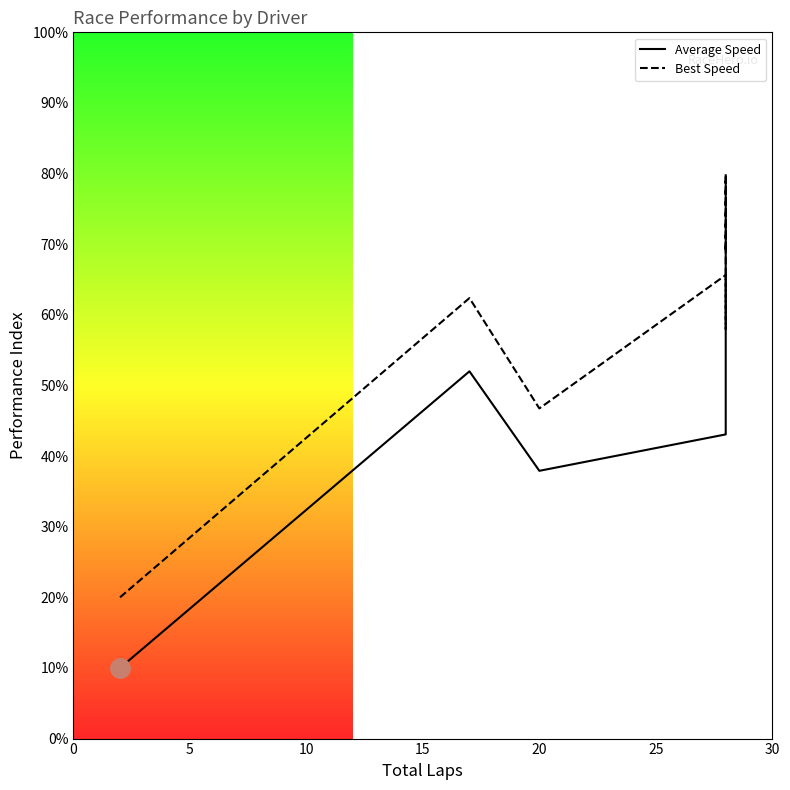

Is the value of Best Speed at 0 greater than the value of Average Speed at 10?

No